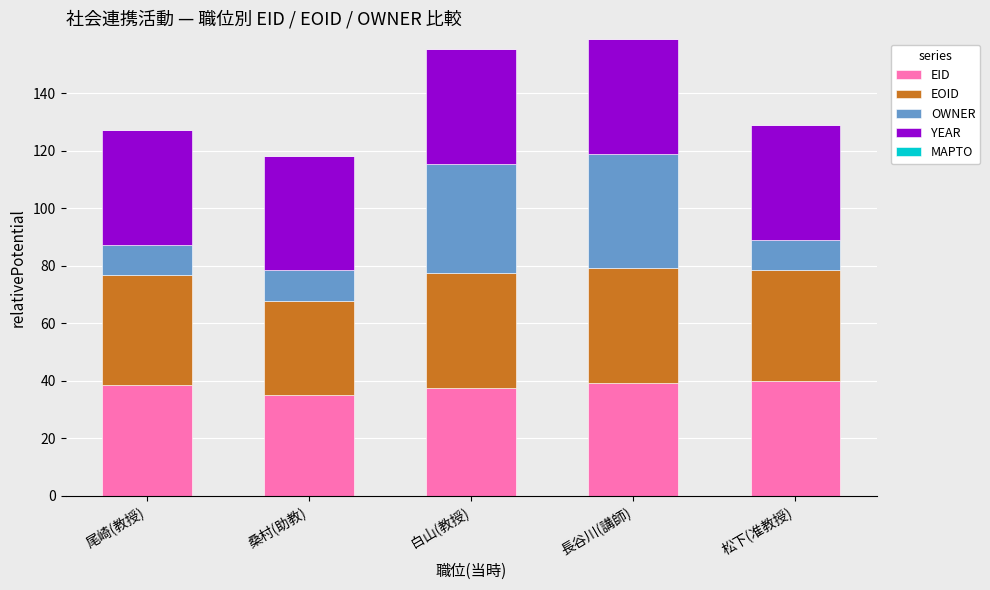

What is the maximum value for EID?

40.0